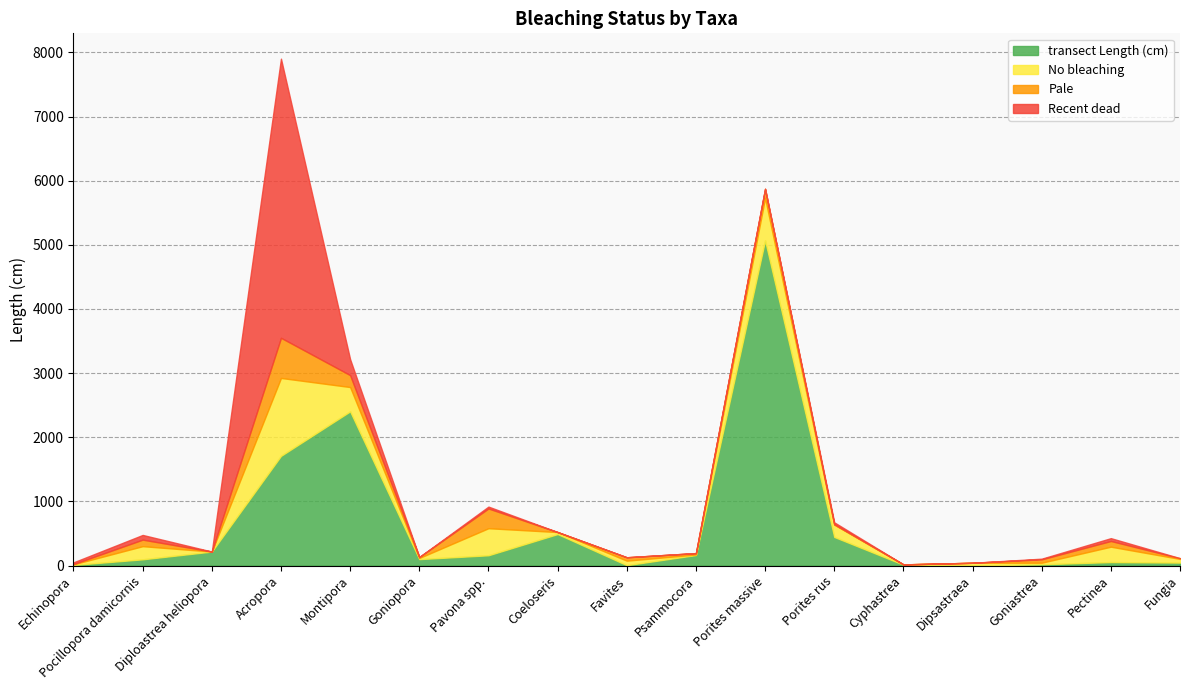

True or false: Recent dead has a value of 6 at Goniastrea.

False